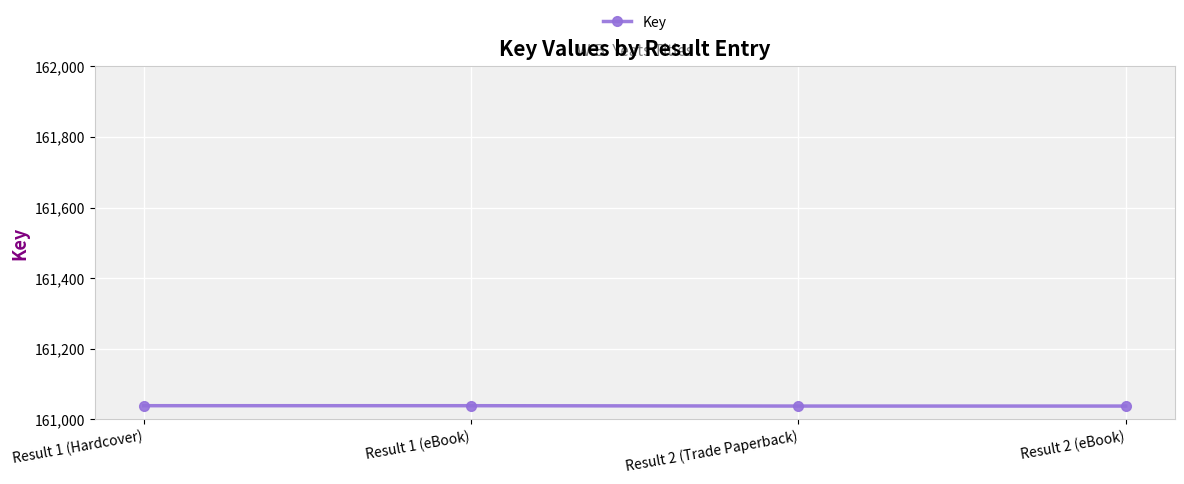

What is the minimum value shown in the chart?

161038